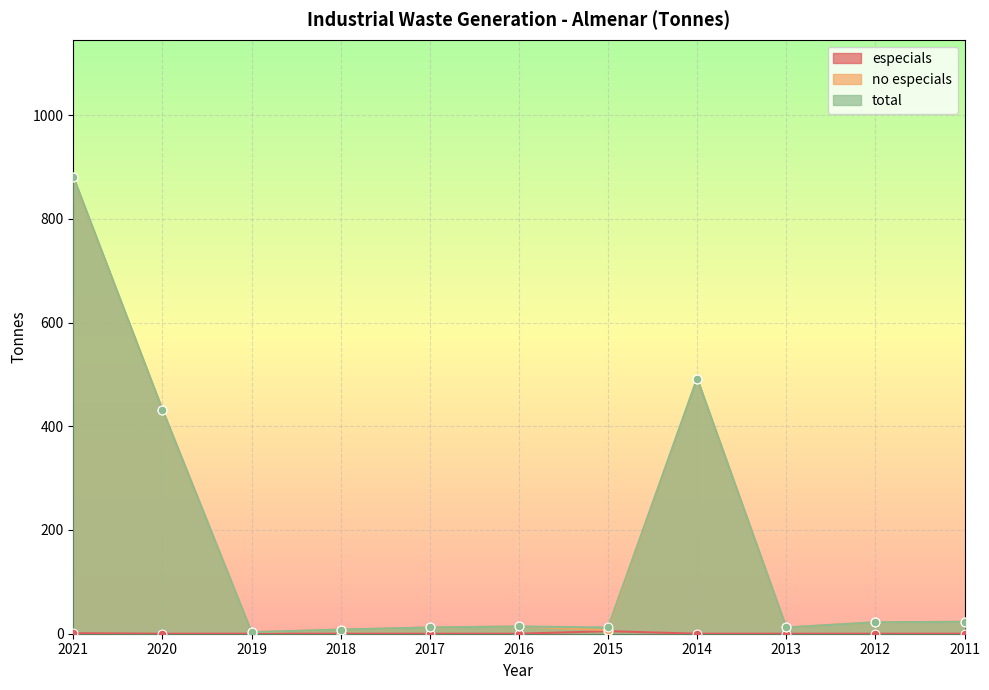

What is the total value across all series at 2015?

24